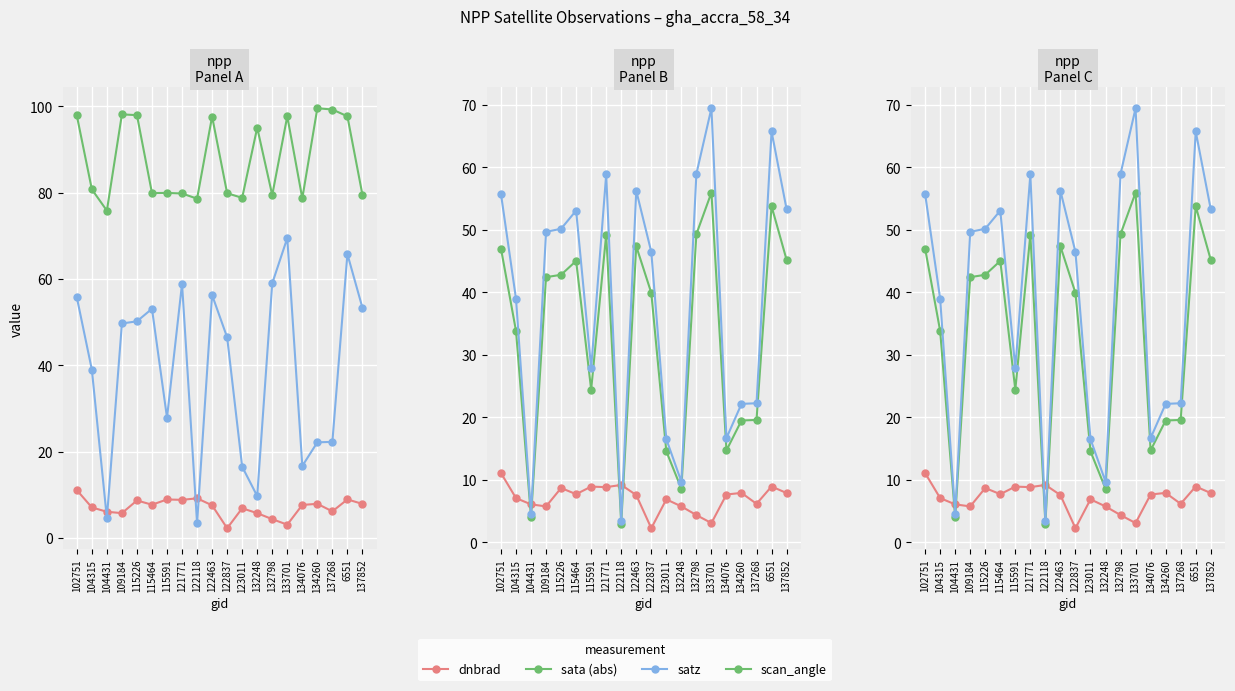

True or false: dnbrad and sata (abs) cross at least once.

False